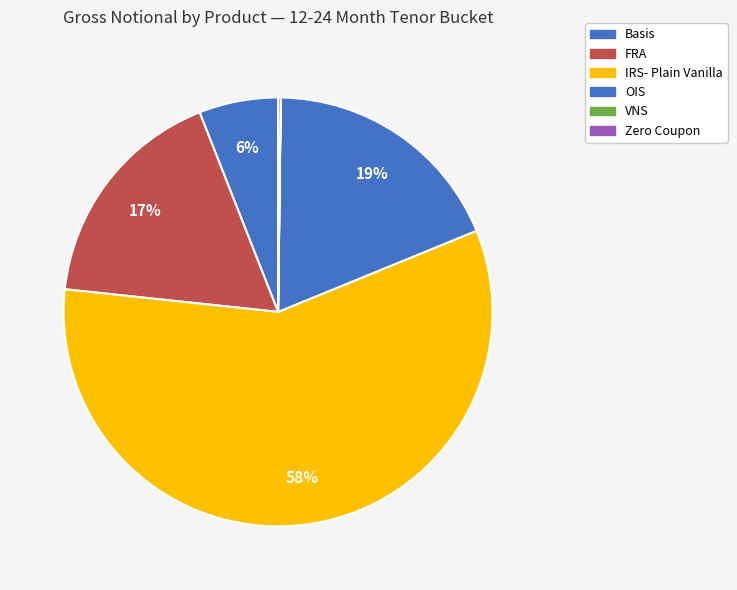

Which category has the smallest portion of the pie?

VNS